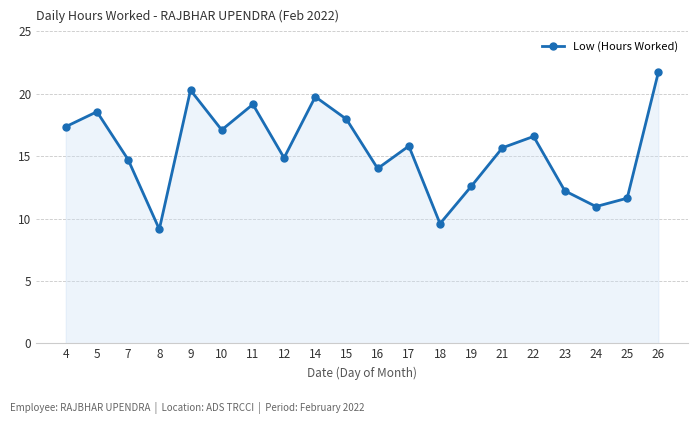

At which category does the chart reach its peak across all series?

26